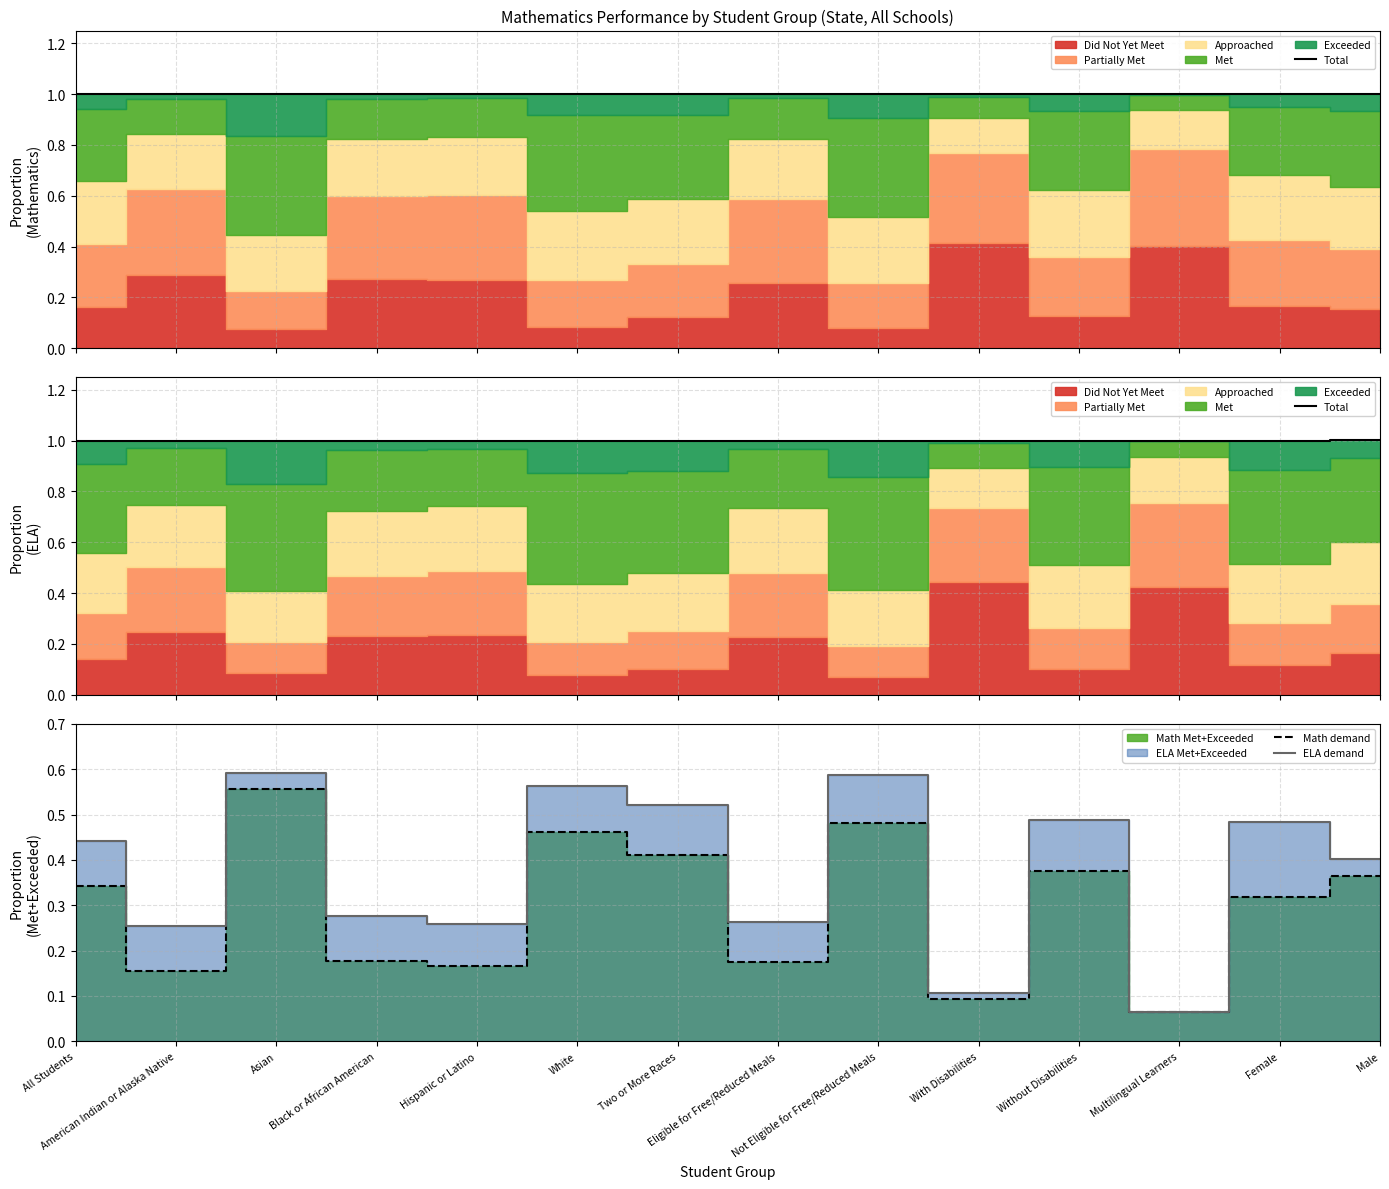

What is the average value of the Math demand series?

0.3